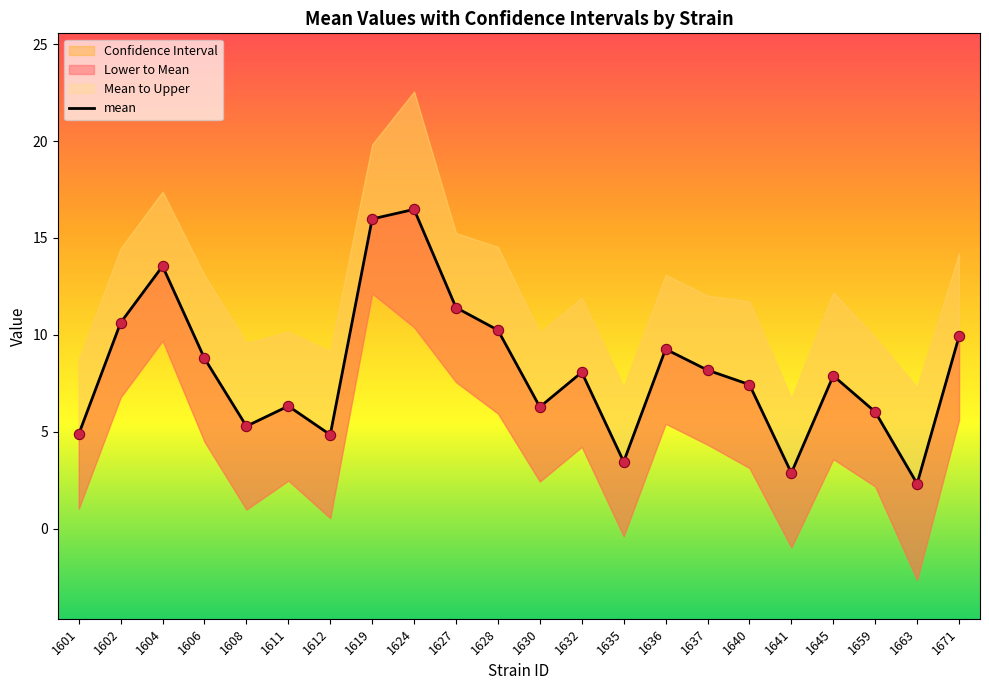

Which has a higher value, 1608 or 1628?

1628